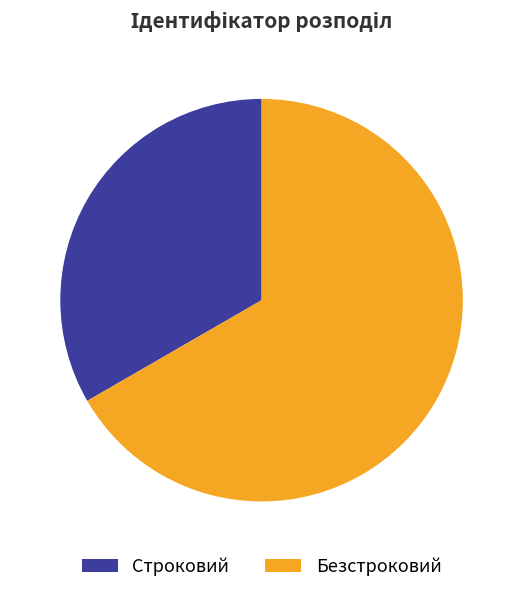

What is the largest slice in the pie chart?

Безстроковий